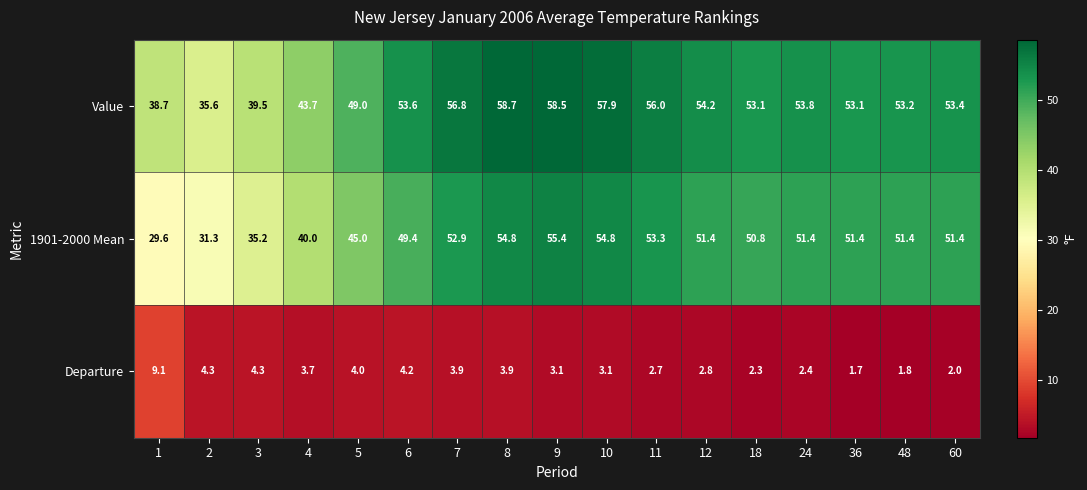

What is the difference between the maximum and minimum values in the Departure series?

7.4